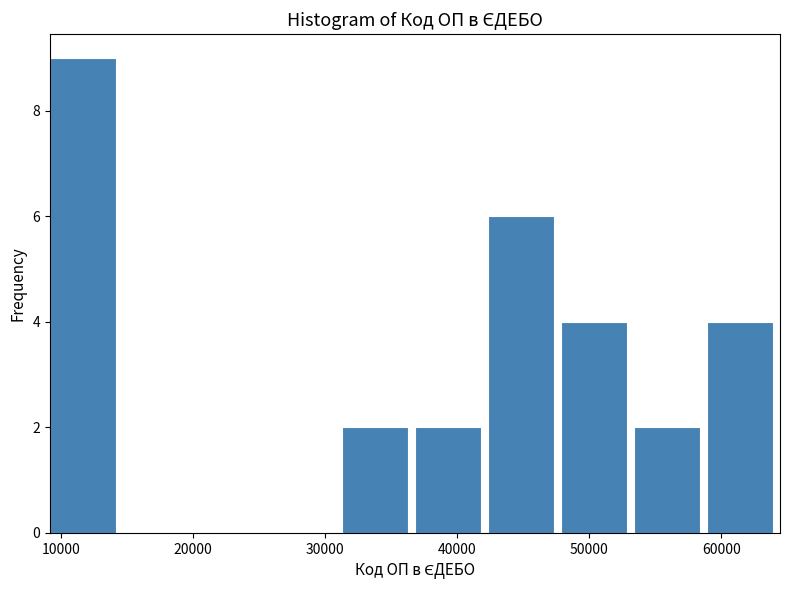

What is the height of the bar covering 59000 to 64000 on the x-axis? Neither the bar edges nor the heights are printed on the chart, so give them approximately, as read against the axes.

4